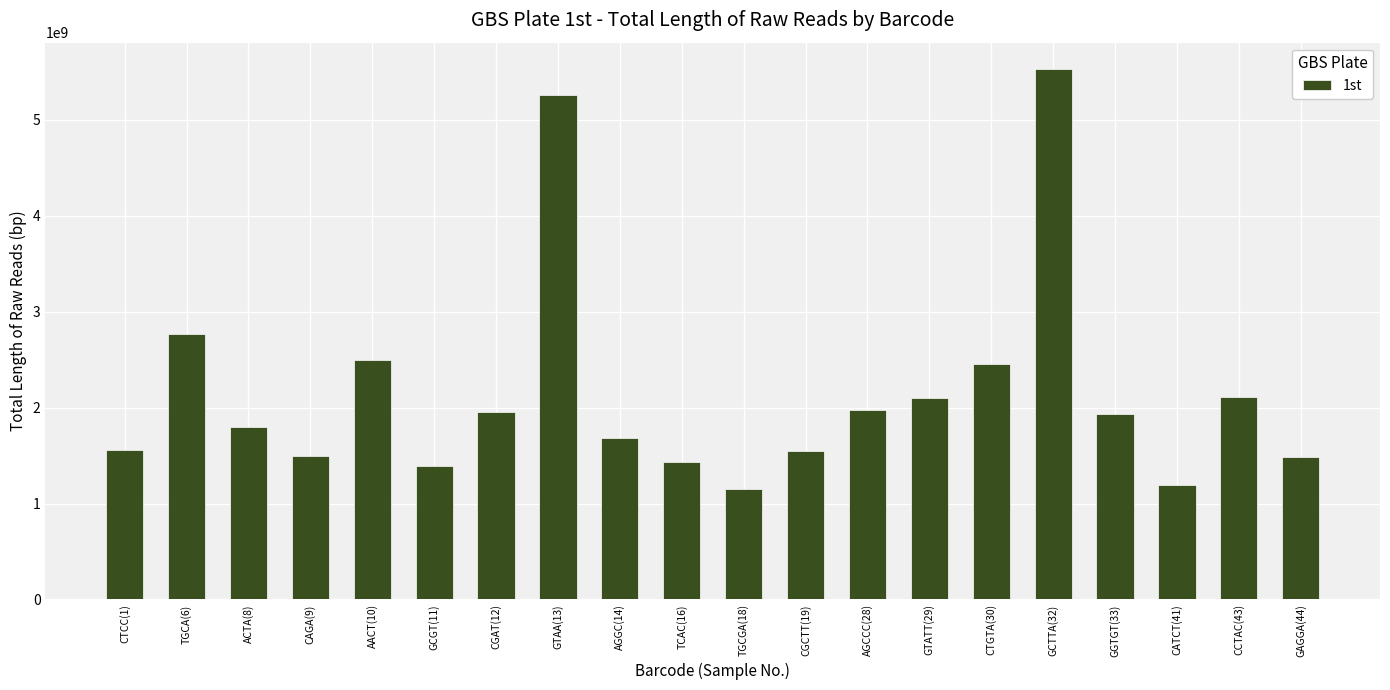

Which has a higher value, TGCGA(18) or GCGT(11)?

GCGT(11)